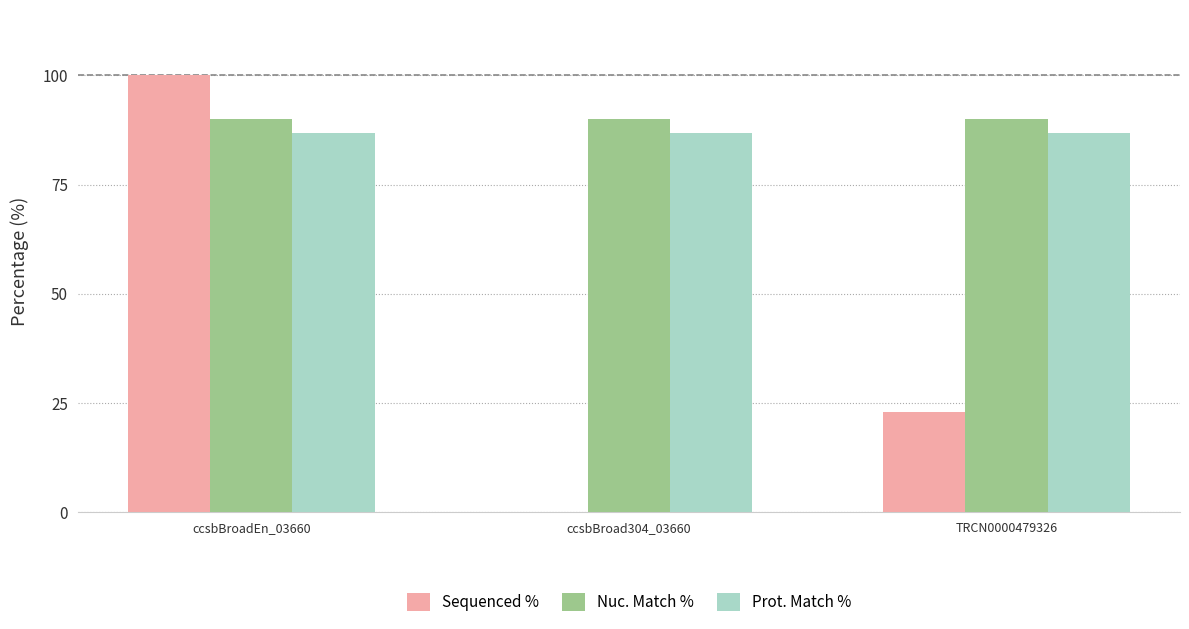

Which series changed the most between ccsbBroad304_03660 and TRCN0000479326?

Sequenced %